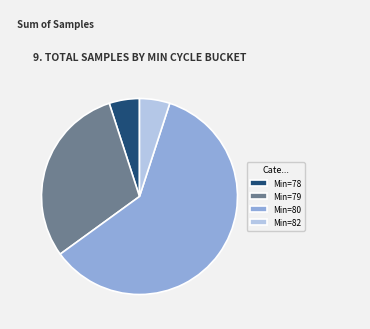

Which has a higher value, Min=78 or Min=80?

Min=80